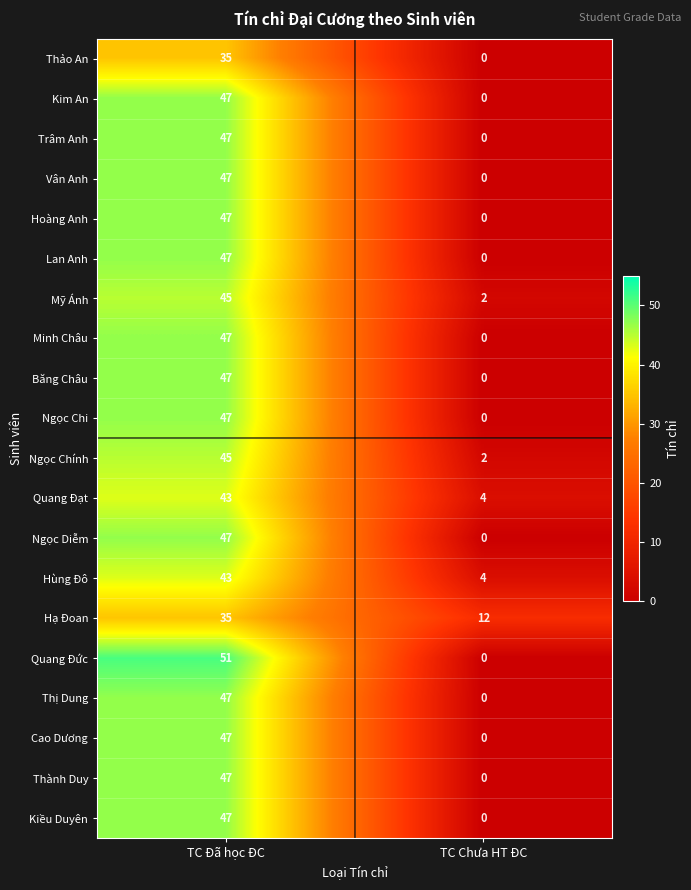

Between TC Đã học ĐC and TC Chưa HT ĐC, which series saw the biggest shift?

Quang Đức